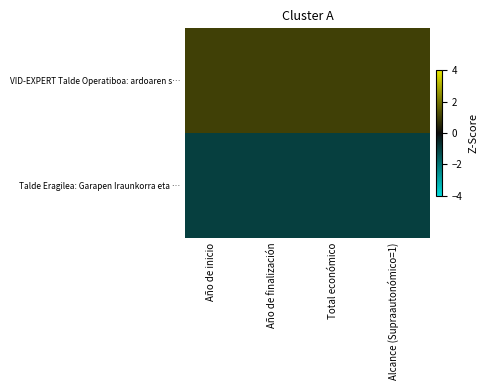

What is the minimum value shown in the chart?

-1